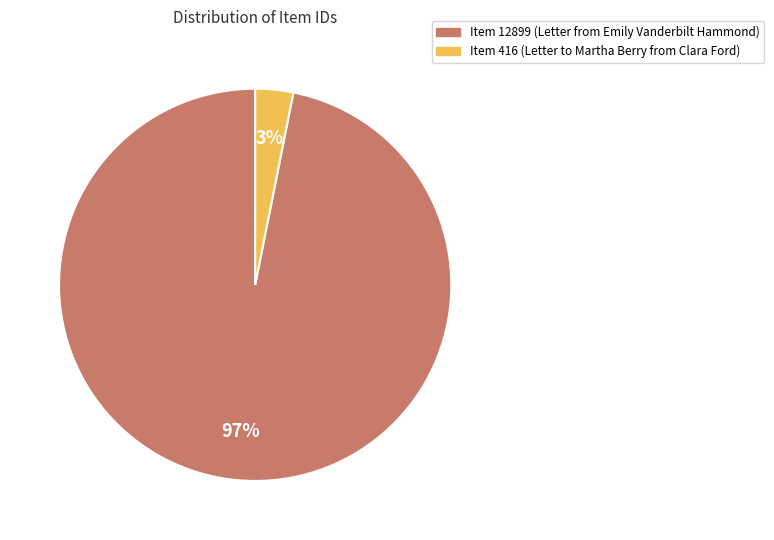

How many segments does this pie chart have?

2